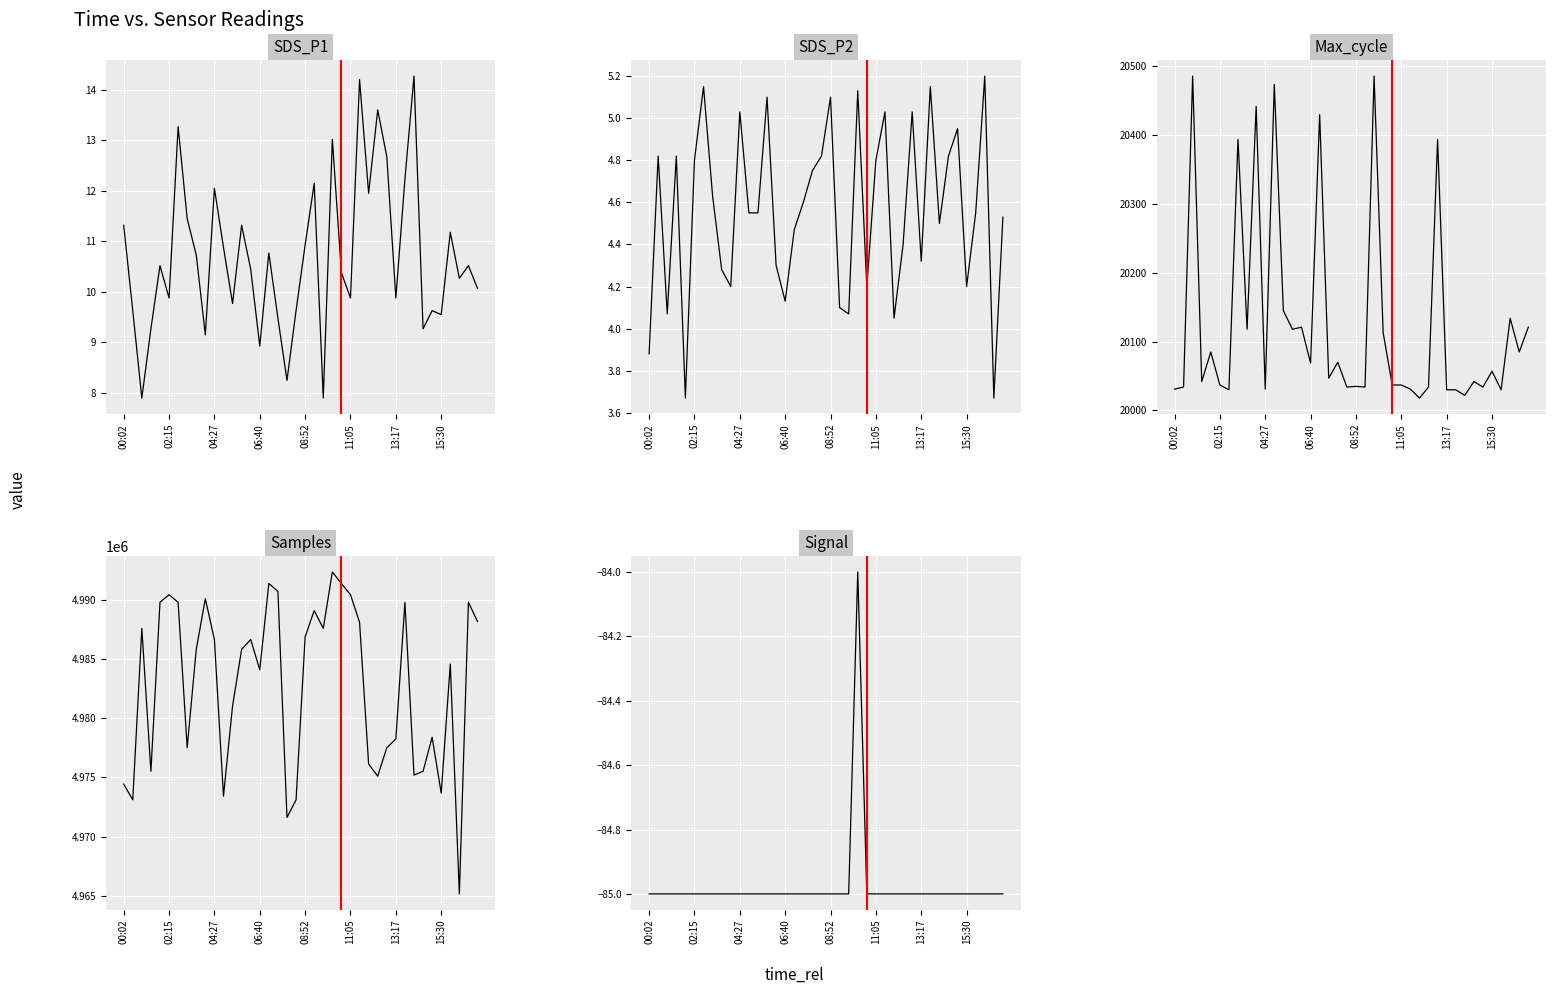

Is this an area chart (filled region under the line)?

No